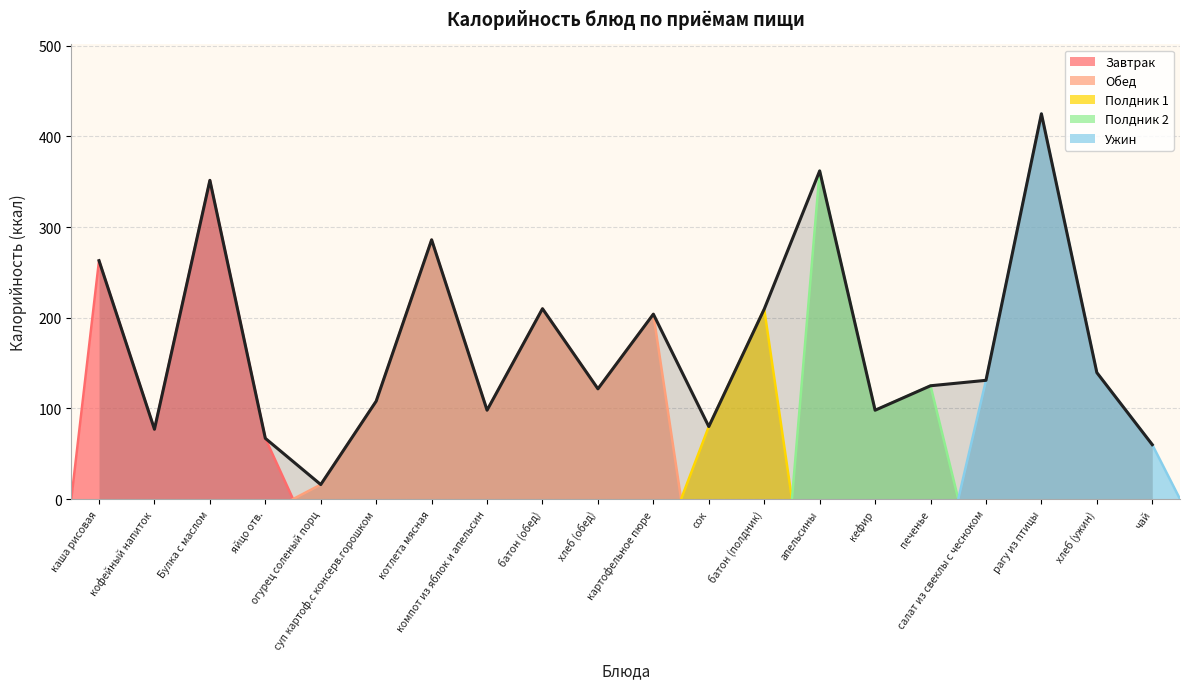

What is the change in value from компот из яблок и апельсин to сок?

-18.0